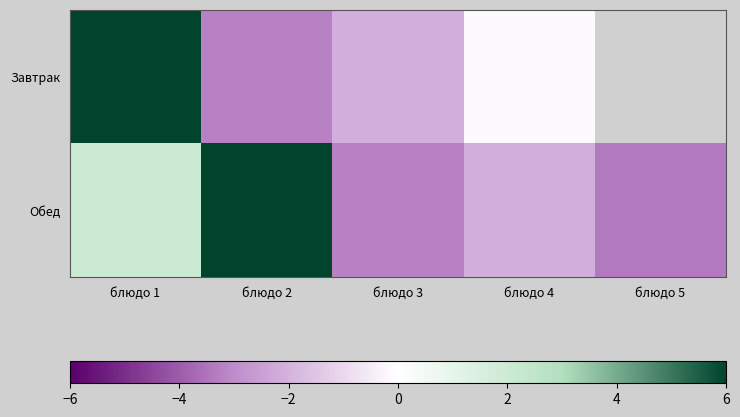

The Обед series shows 2.1 at блюдо 1. True or false?

True